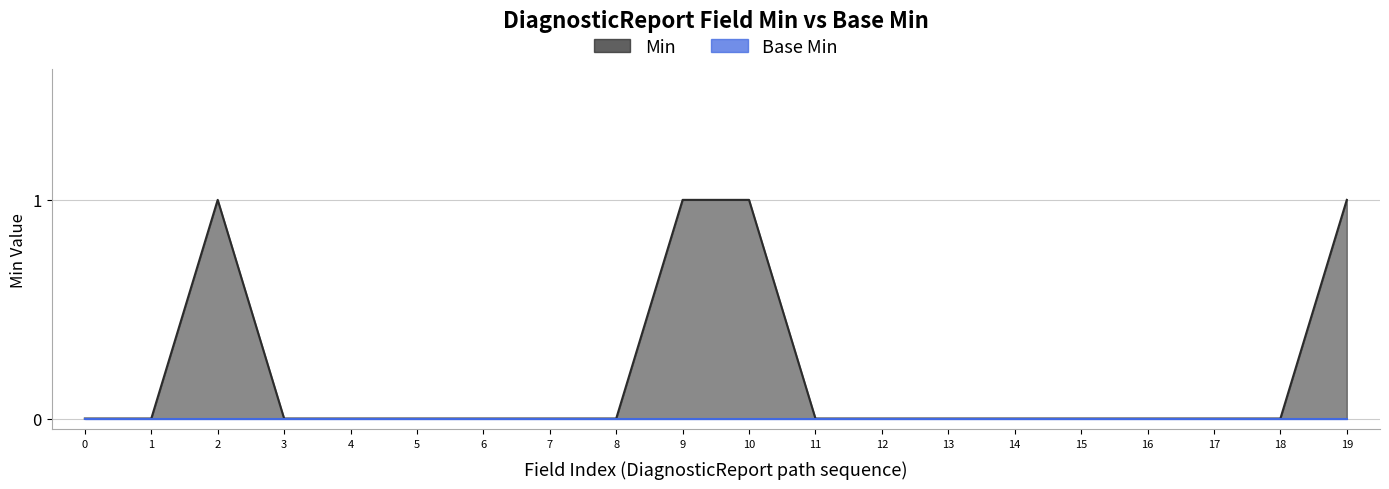

The chart shows a value of 0 at 0. True or false?

True